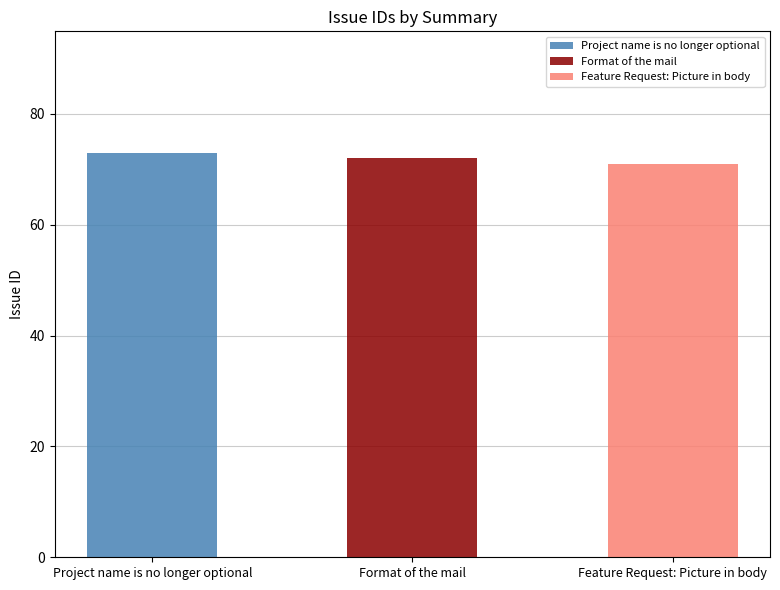

The value at Format of the mail is 72. True or false?

True